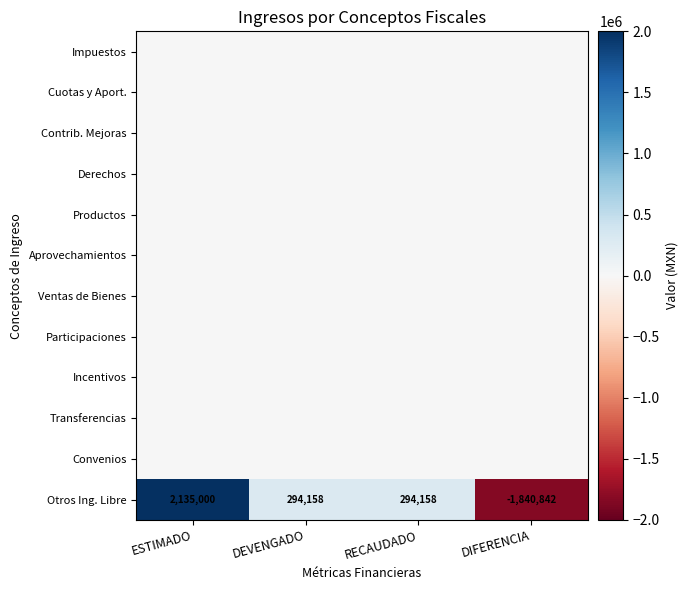

What value does the Otros Ing. Libre series have at DIFERENCIA, to the nearest 10?

-1840840